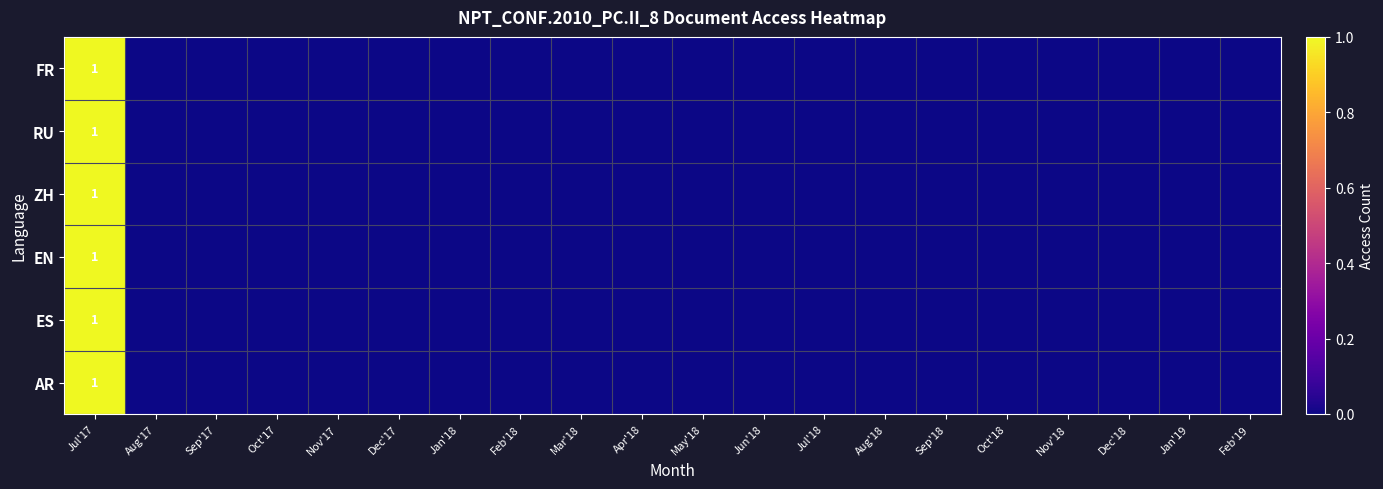

Which series has the widest spread of values?

FR